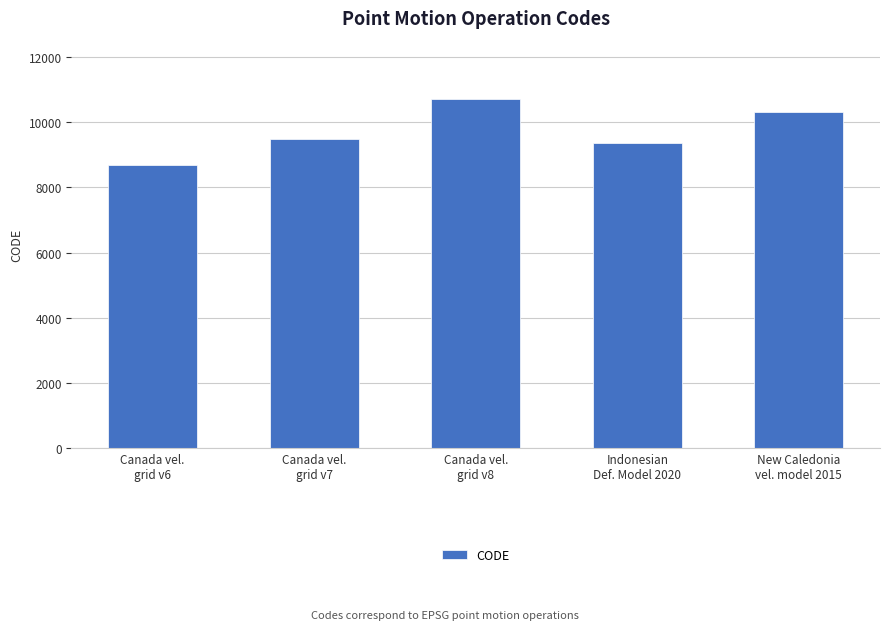

Which label corresponds to the smallest value in the chart?

Canada vel.
grid v6